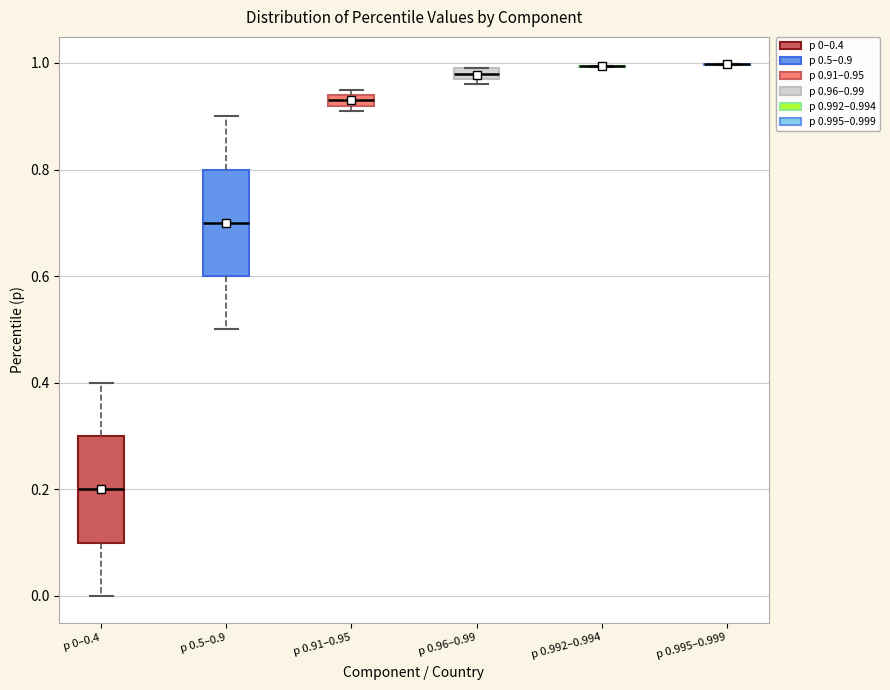

Where does the upper whisker of the box for p 0–0.4 end on the y-axis? The values are not printed on the chart, so give them approximately, as read against the axis.

0.40